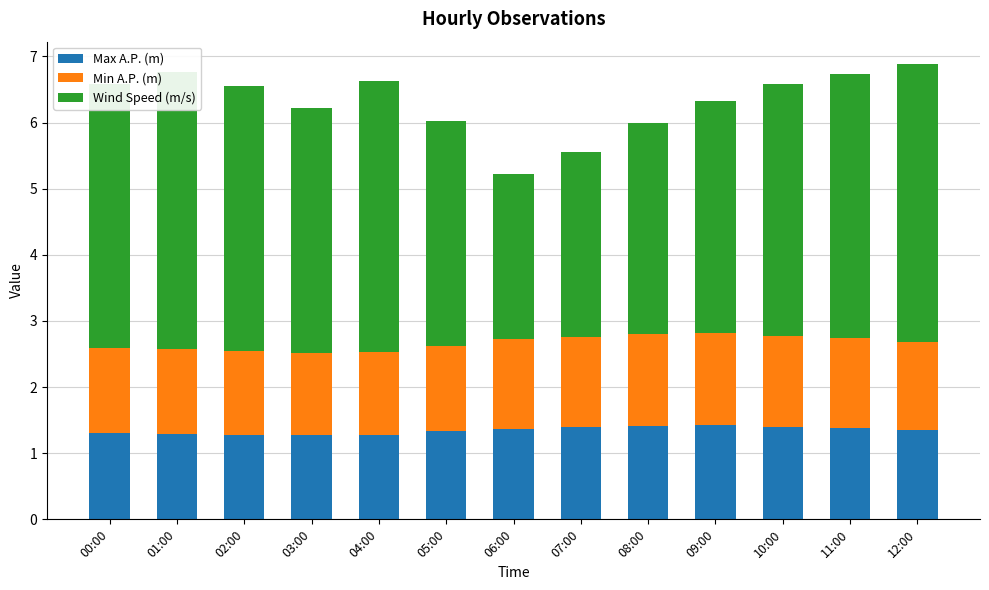

What is the approximate value of Wind Speed (m/s) at 05:00?

3.4